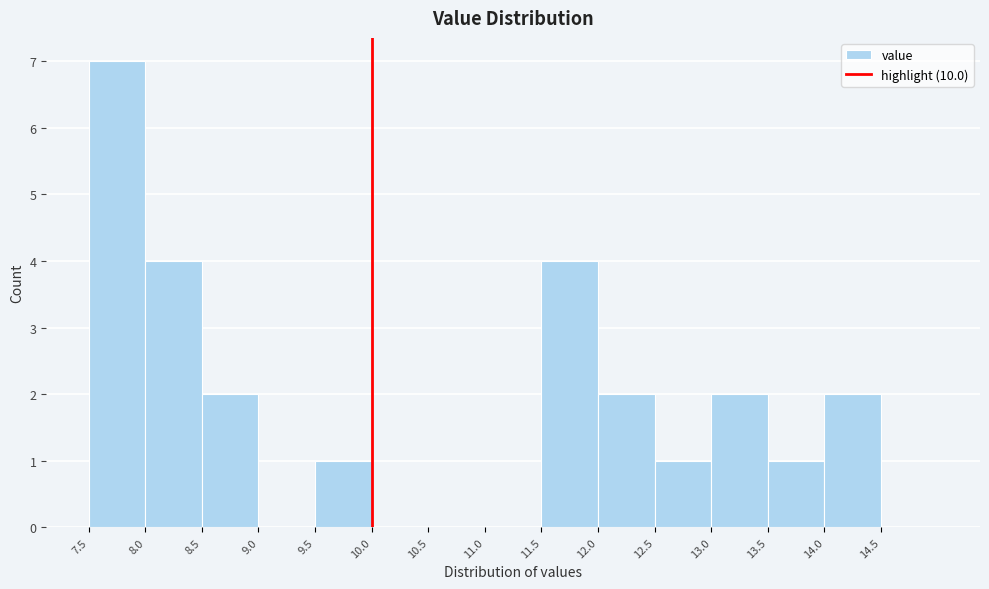

How tall is the bar that spans 7.5 to 8.0 on the x-axis? The values are not printed on the chart, so give them approximately, as read against the axis.

7